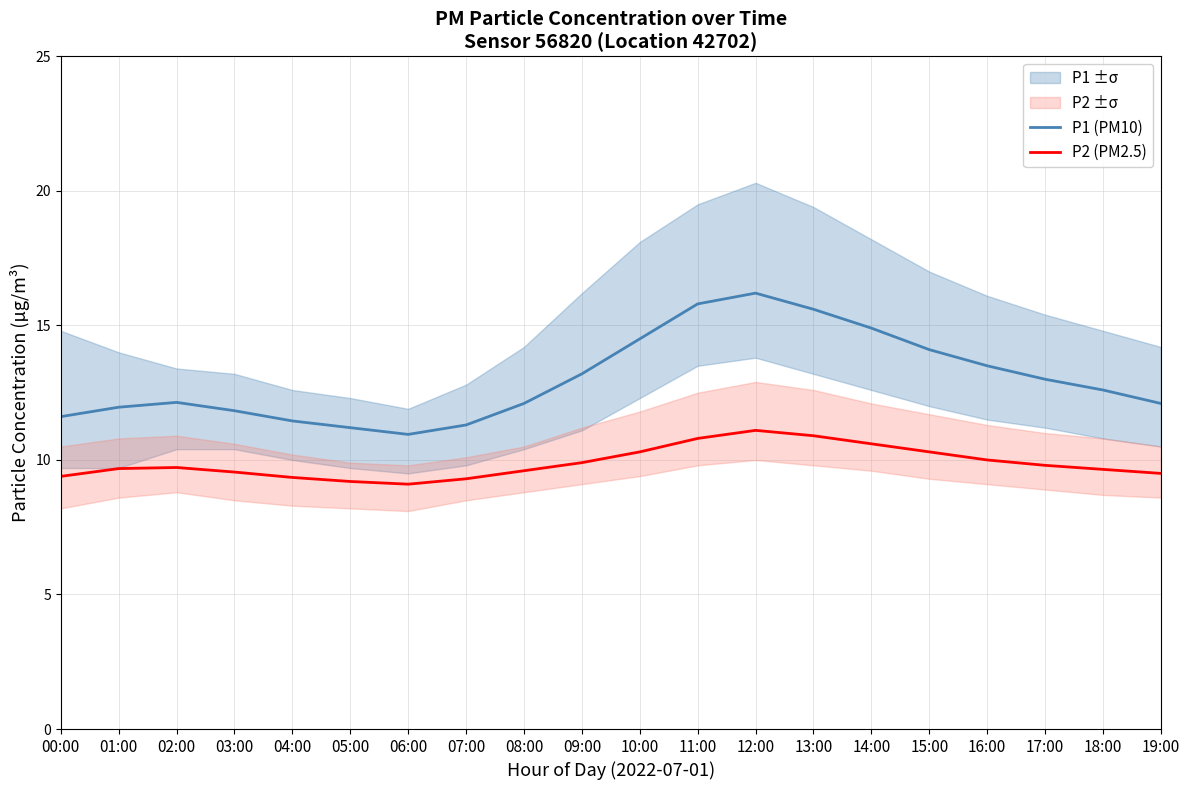

What is the sum of the P2 (PM2.5) values at 09:00 and 04:00?

19.2